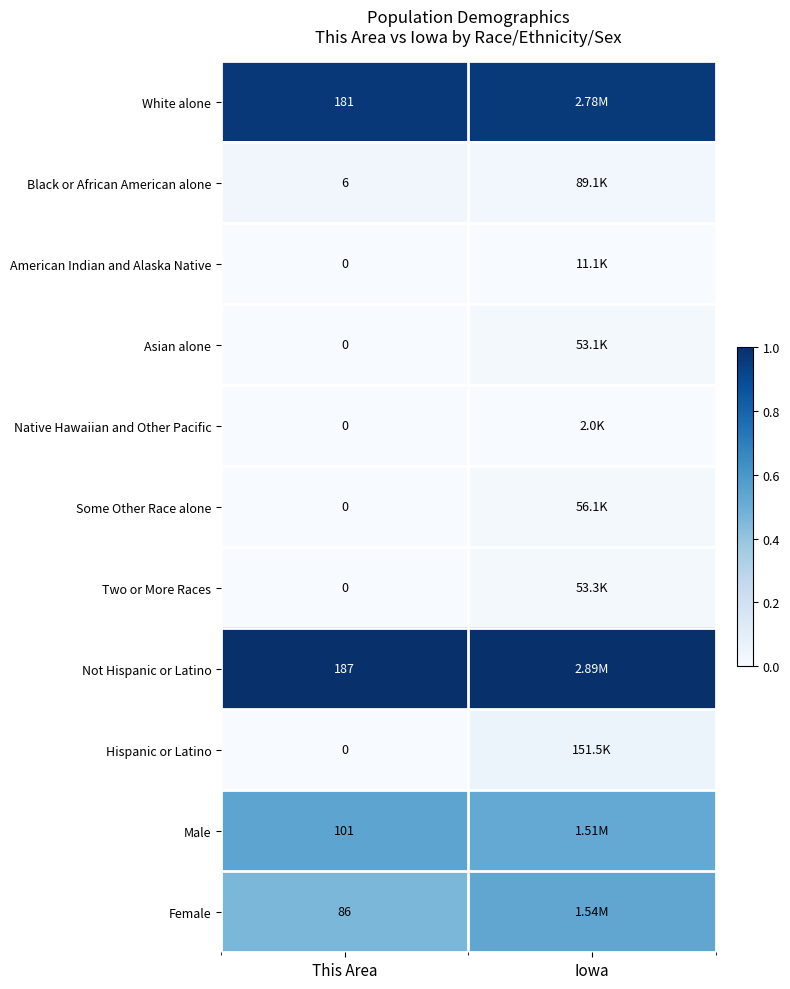

Is the value of Female at Iowa greater than the value of Asian alone at This Area?

Yes